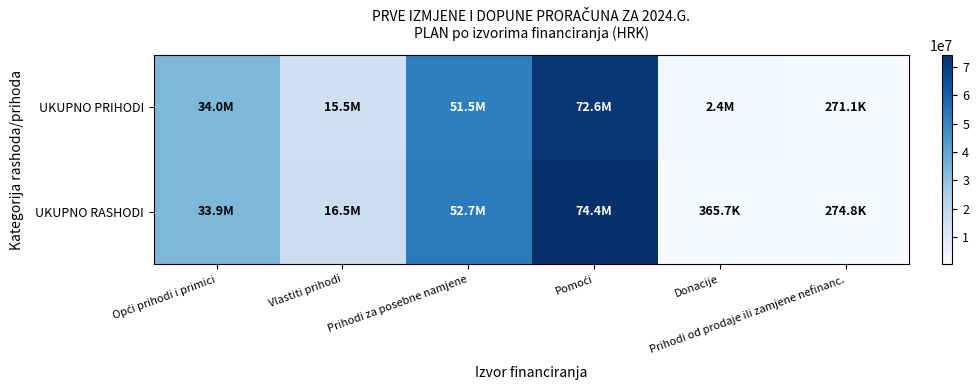

Reading right to left, extract all data points from this chart.

UKUPNO PRIHODI: Prihodi od prodaje ili zamjene nefinanc.=271148.0	Donacije=2418182.4	Pomoći=72616847.5	Prihodi za posebne namjene=51548837.1	Vlastiti prihodi=15529514.9	Opći prihodi i primici=34001863.7
UKUPNO RASHODI: Prihodi od prodaje ili zamjene nefinanc.=274772.0	Donacije=365719.1	Pomoći=74364376.0	Prihodi za posebne namjene=52669609.2	Vlastiti prihodi=16512842.3	Opći prihodi i primici=33922903.0